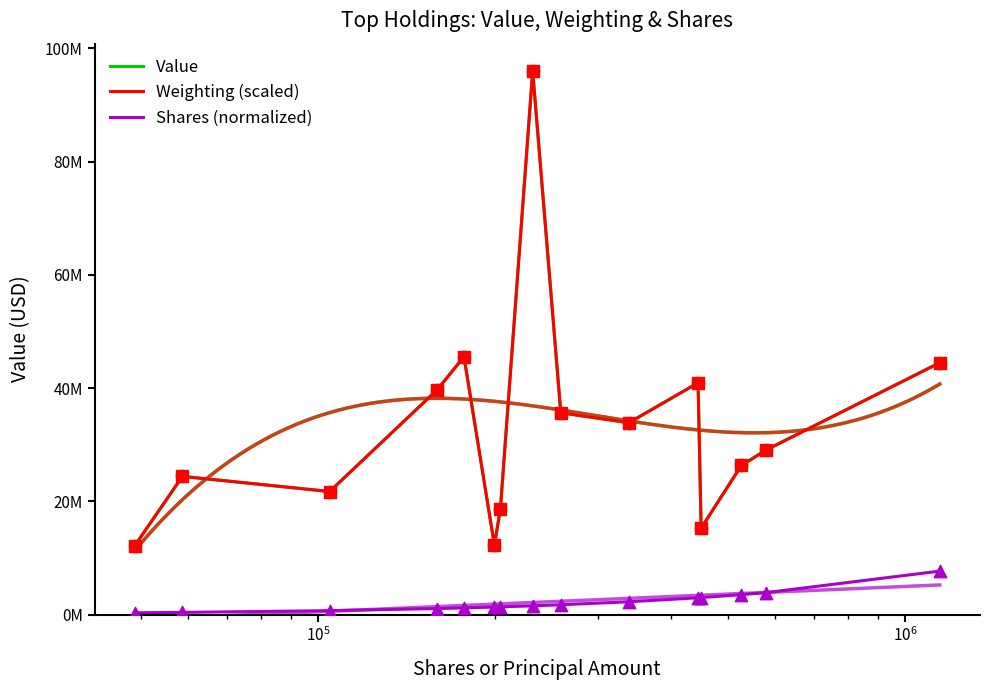

Which series has the largest Y range (max minus min)?

Value